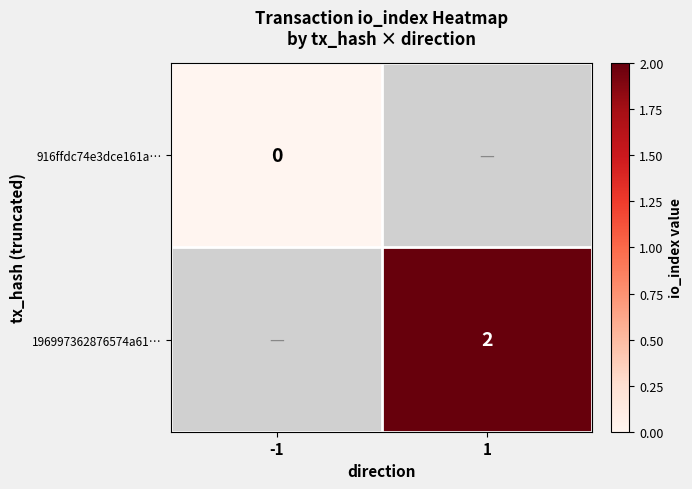

The value of 196997362876574a61… at 1 is 1. True or false?

False